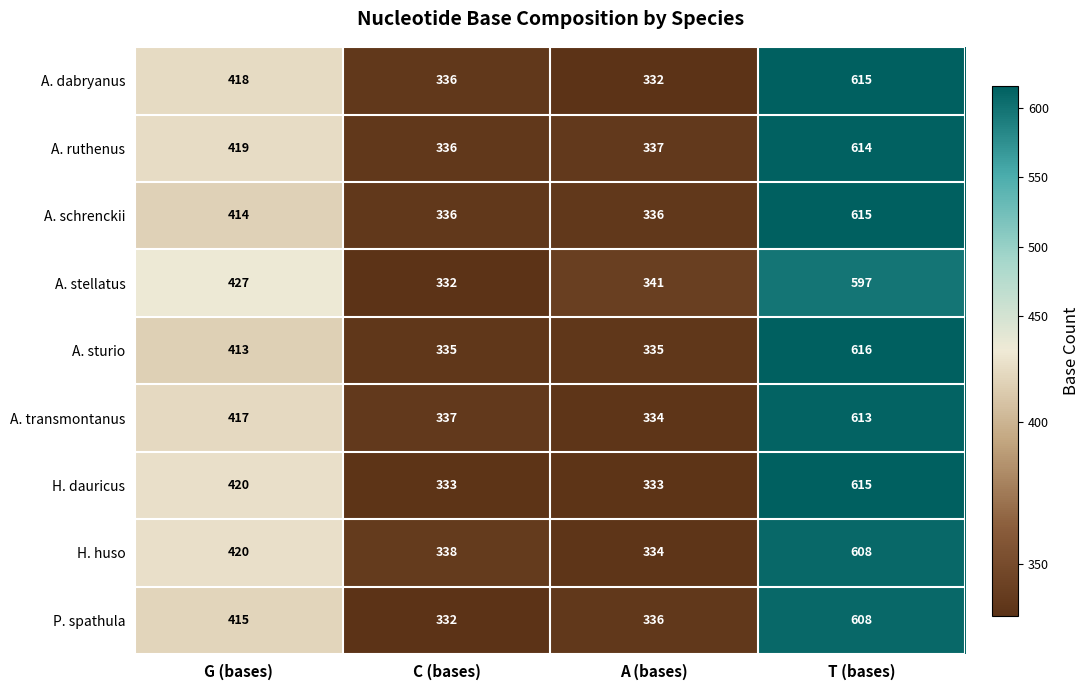

What is the spread (max minus min) of values at G (bases)?

14